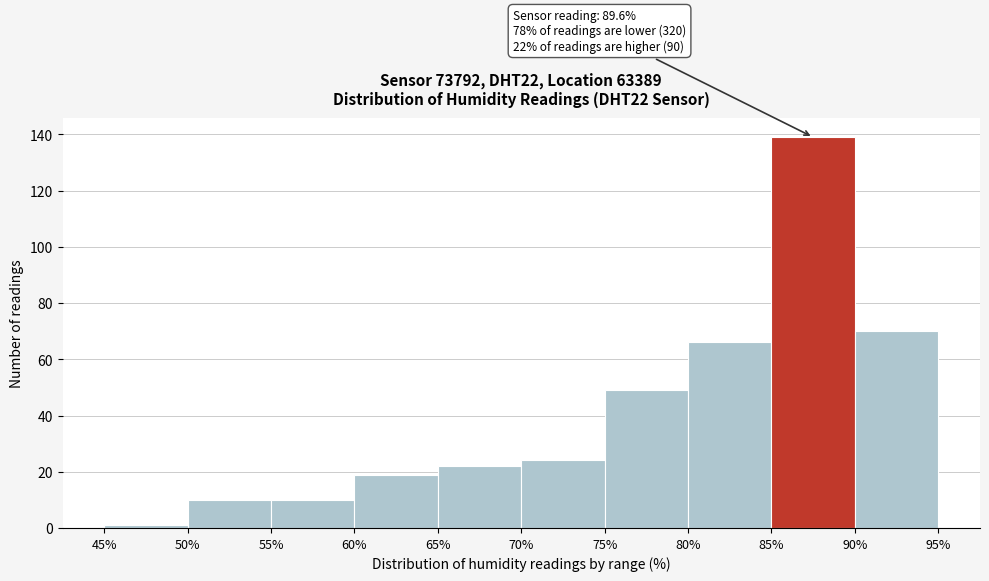

Which range on the x-axis has the tallest bar?

85% to 90%